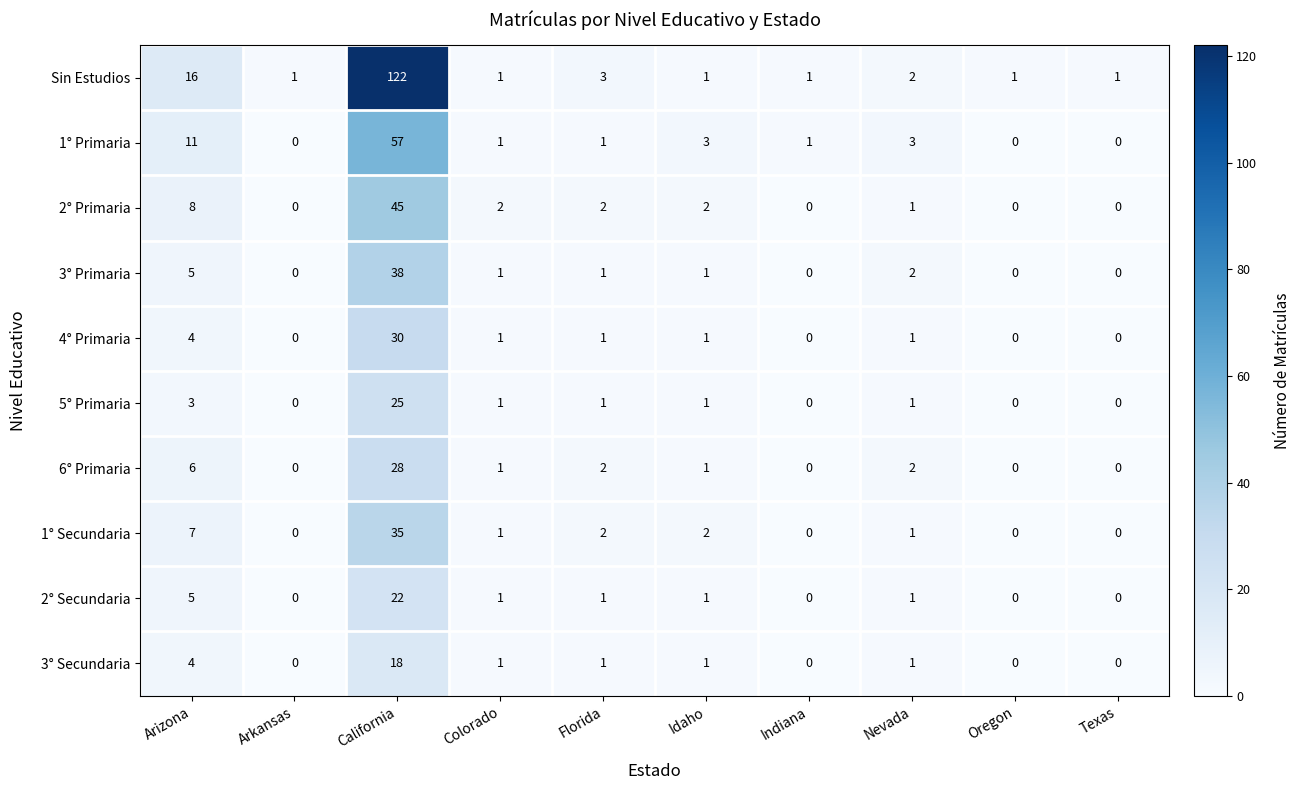

Which series has the largest range (max minus min)?

Sin Estudios